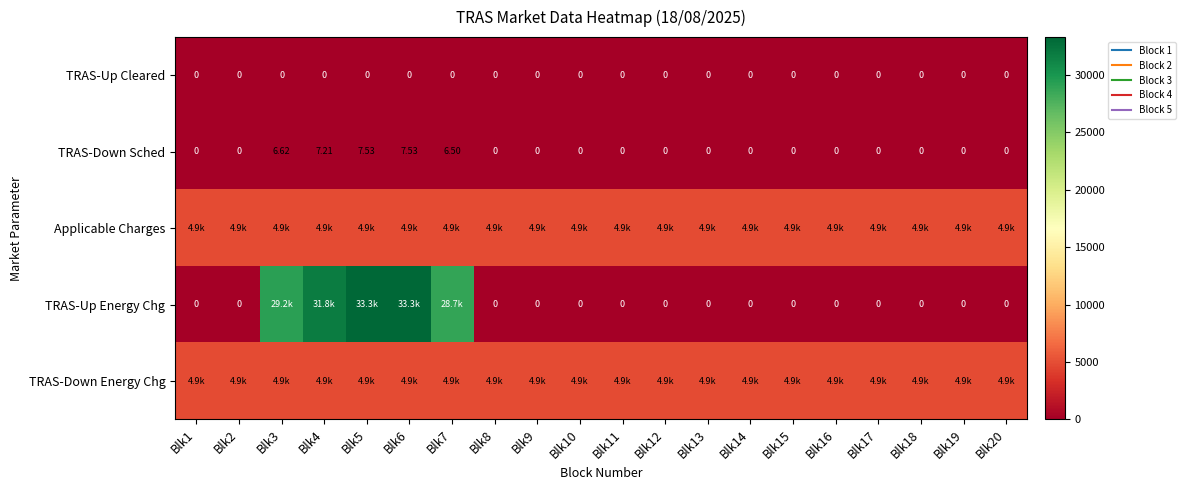

The value of TRAS-Up Energy Chg at Blk5 is 33265.8. True or false?

True